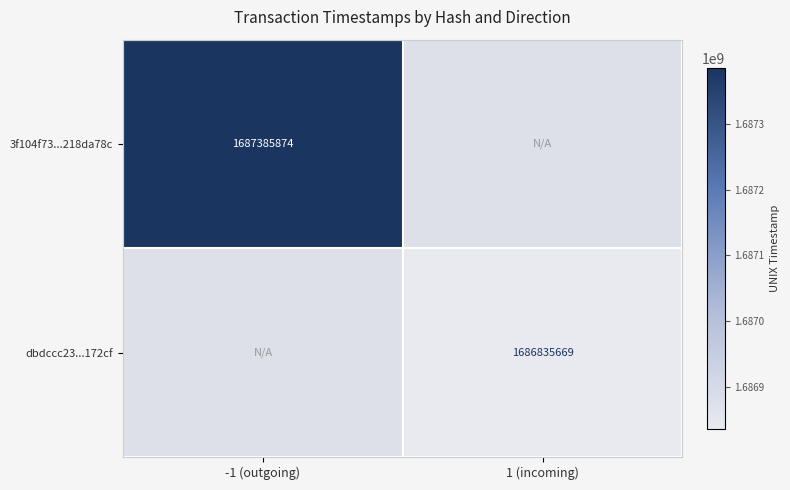

Is the value of dbdccc23...172cf at 1 (incoming) greater than the value of 3f104f73...218da78c at -1 (outgoing)?

No